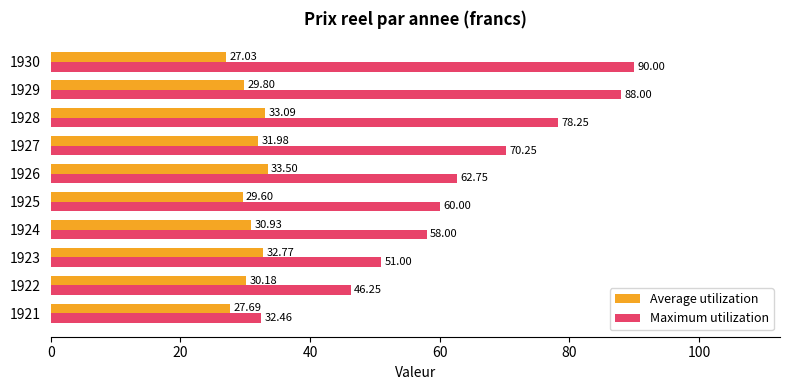

Which series has the widest spread of values?

Maximum utilization